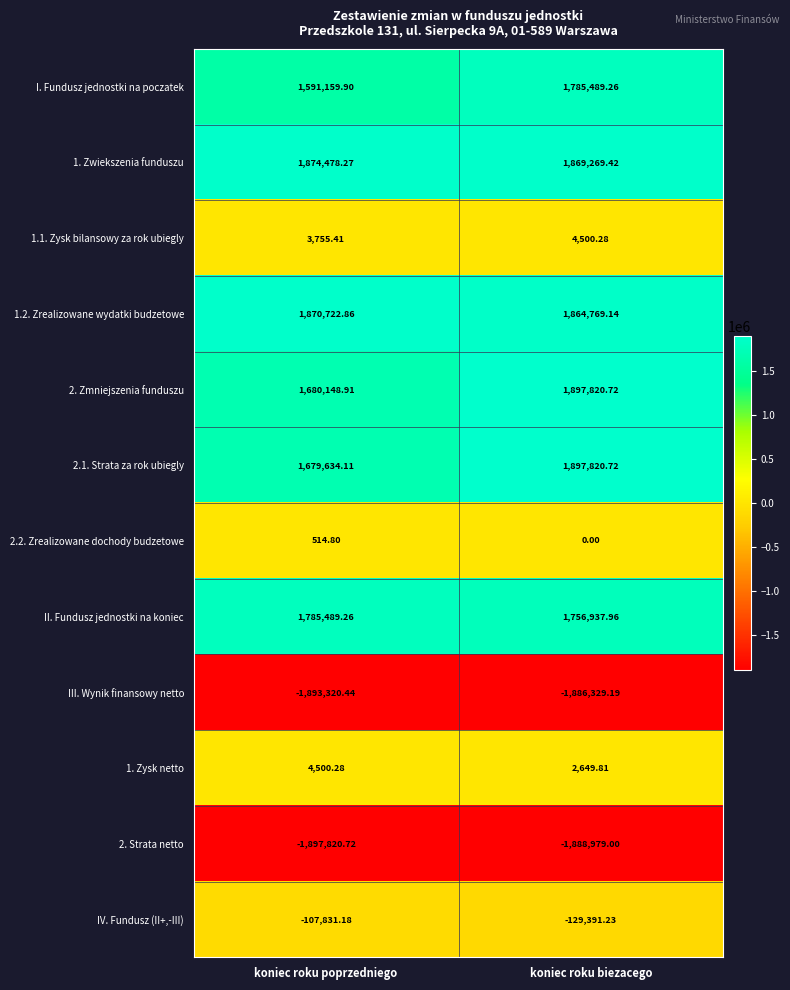

List the labels in order of I. Fundusz jednostki na poczatek value, largest first.

koniec roku biezacego, koniec roku poprzedniego